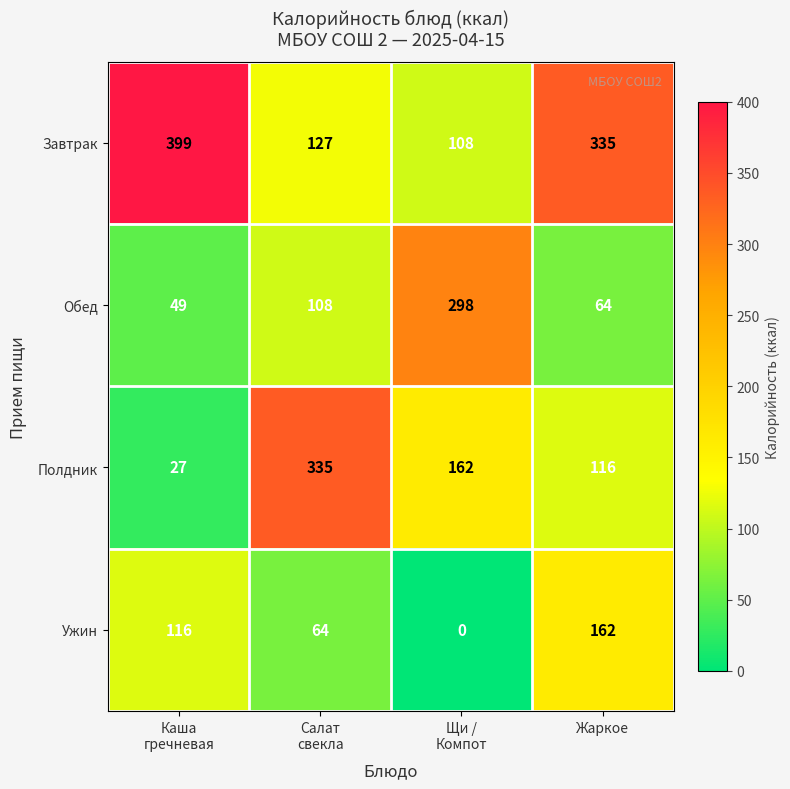

What is the difference between the highest and lowest values at Каша
гречневая?

372